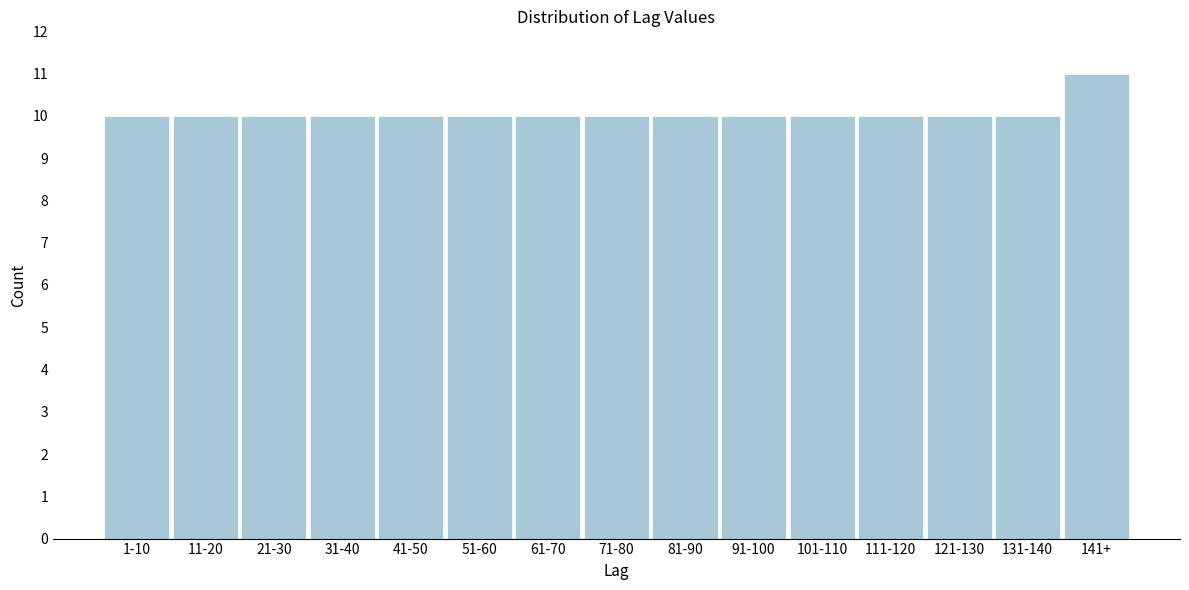

Reading left to right, list all the values displayed in this chart.

1-10=10	11-20=10	21-30=10	31-40=10	41-50=10	51-60=10	61-70=10	71-80=10	81-90=10	91-100=10	101-110=10	111-120=10	121-130=10	131-140=10	141+=11